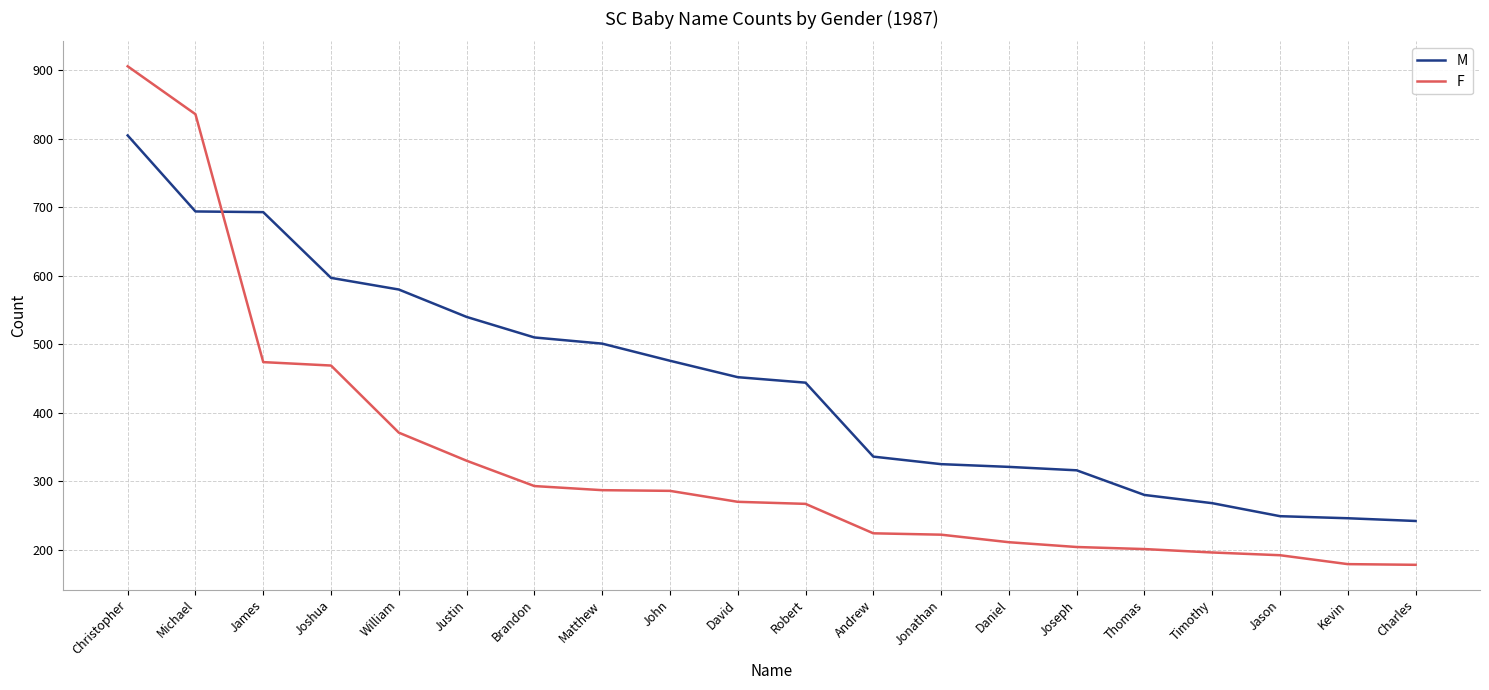

What is the difference between the F values at Jason and Daniel?

19